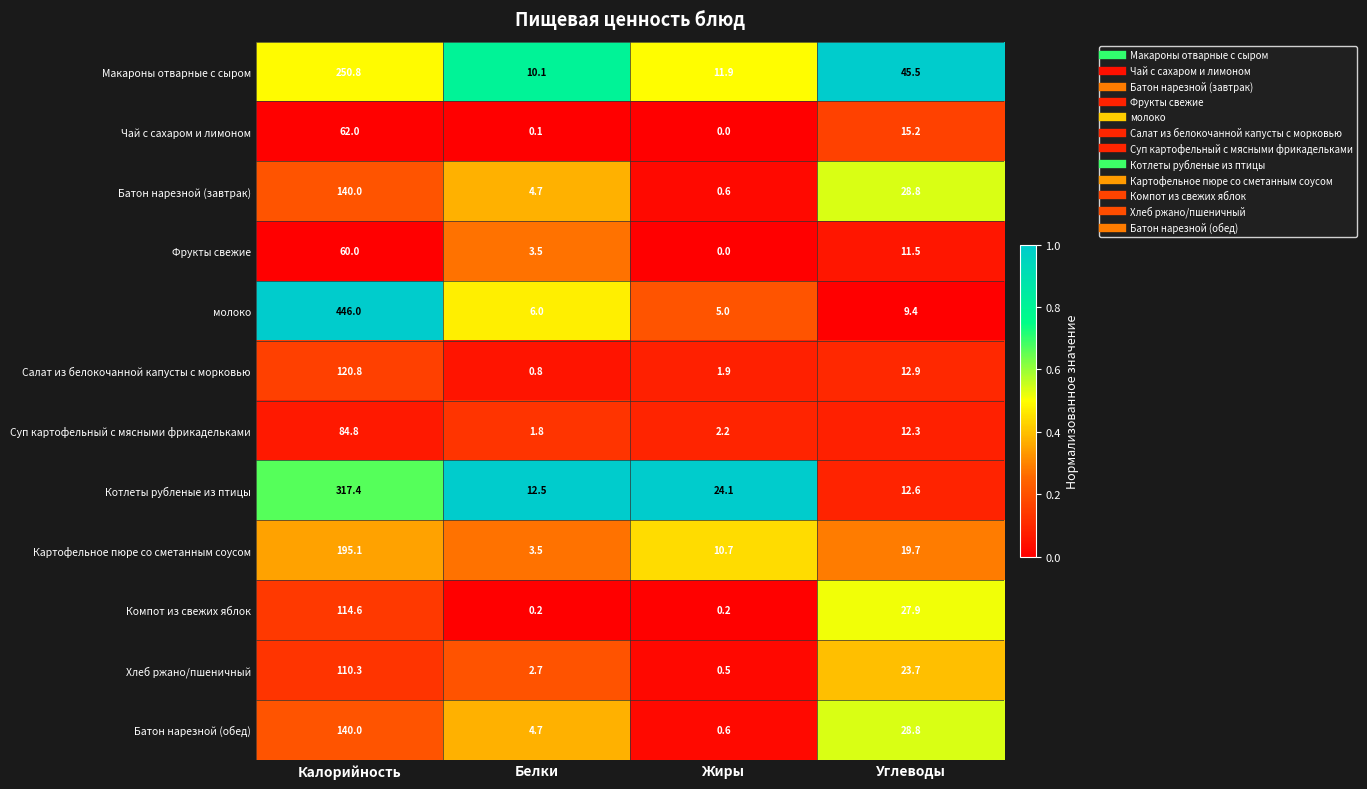

What is the difference between the highest and lowest values at Жиры?

24.1